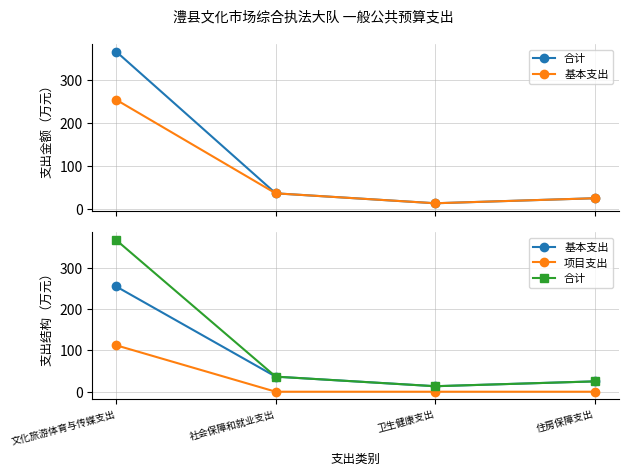

True or false: 项目支出 has more than 2 interior local peaks.

False